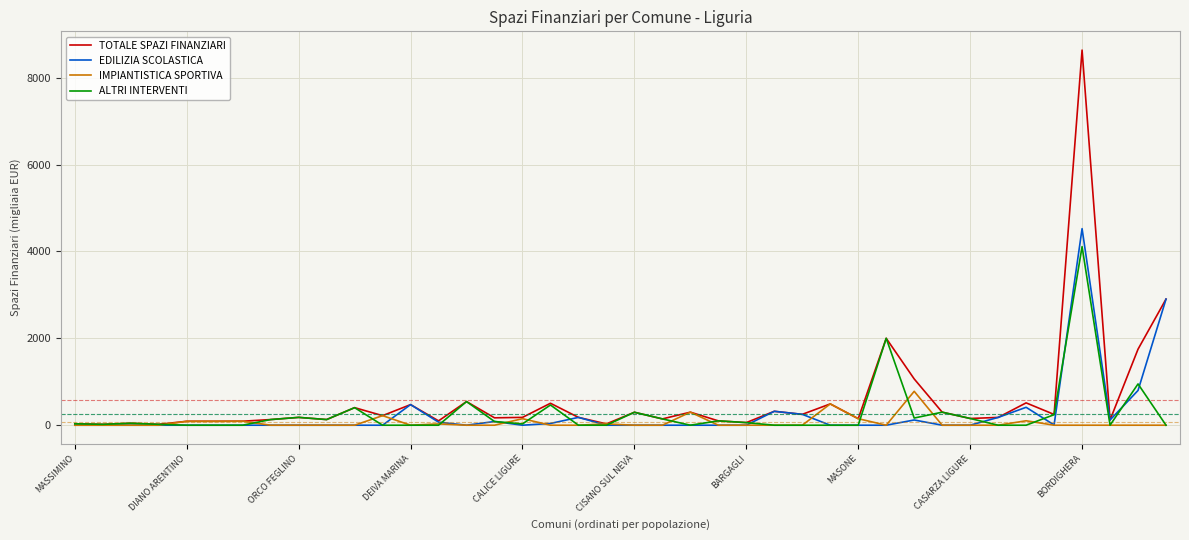

What is the maximum value for IMPIANTISTICA SPORTIVA?

780